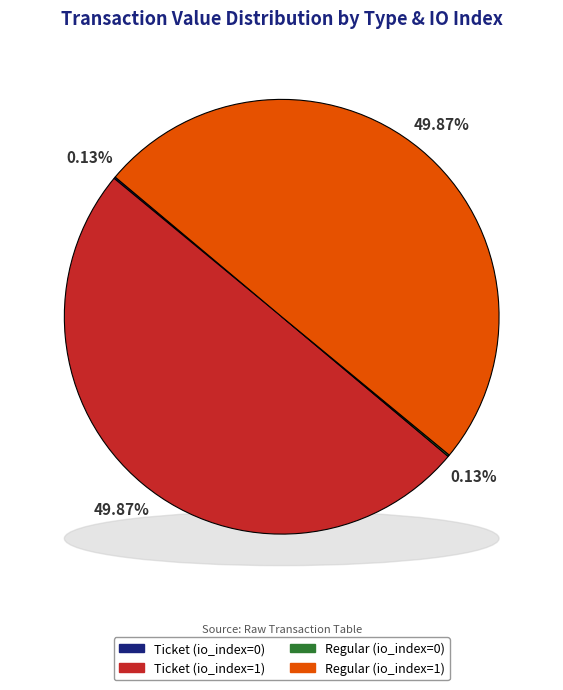

To the nearest percent, what is the combined percentage of Regular (io_index=0) and Regular (io_index=1)?

50%